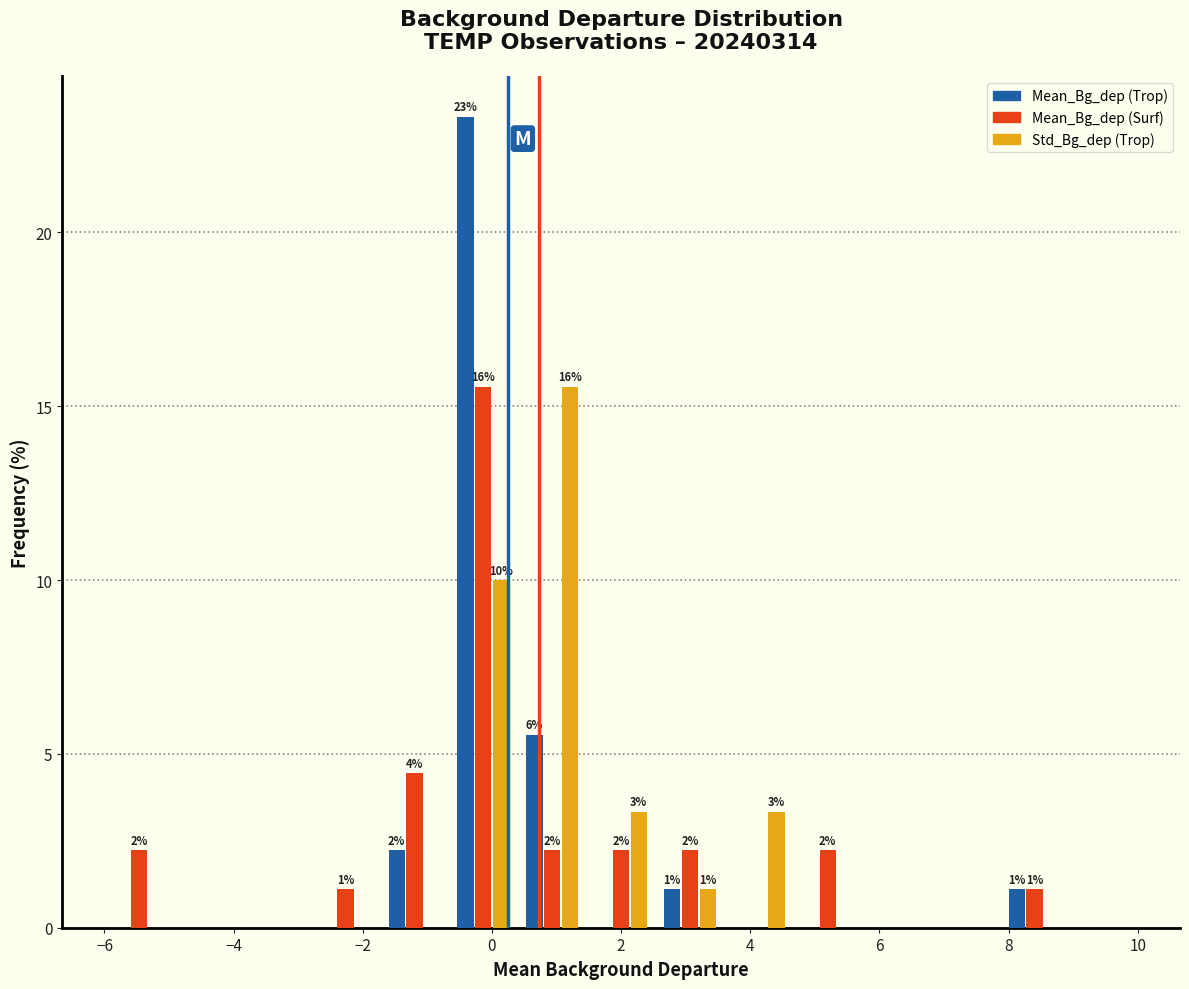

In the Mean_Bg_dep (Surf) series, which range on the x-axis has the tallest bar?

-0.6 to 0.4